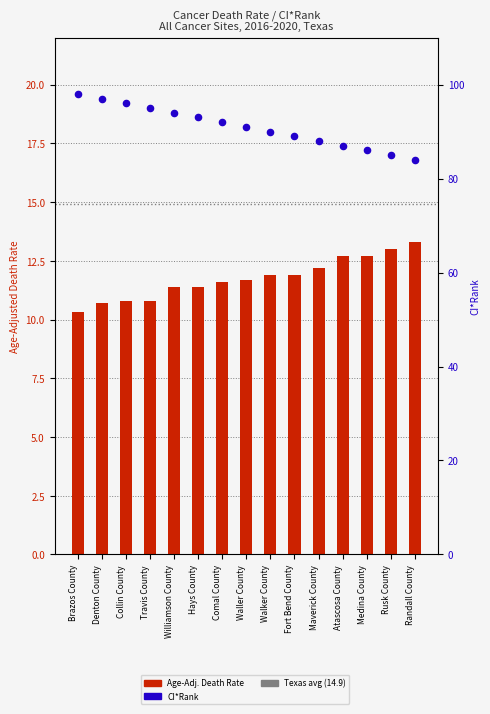

Is the value of CI*Rank at Fort Bend County greater than the value of Age-Adj. Death Rate at Travis County?

Yes